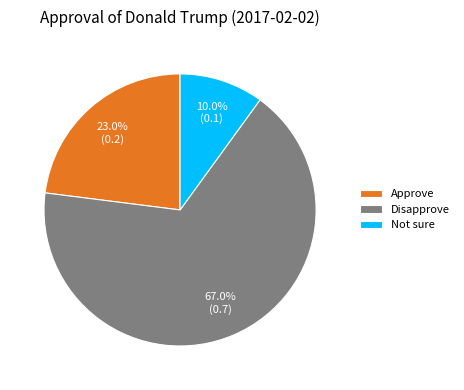

How many slices are in this pie chart?

3